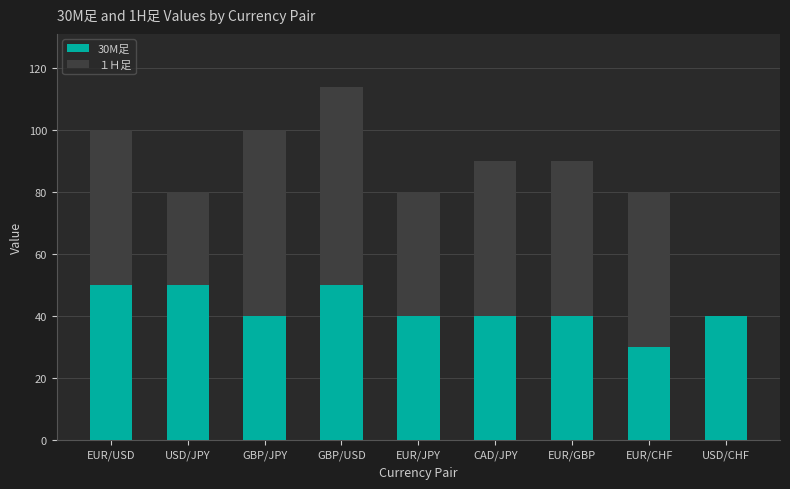

Is it true that 30M足 equals 8 at EUR/GBP?

False